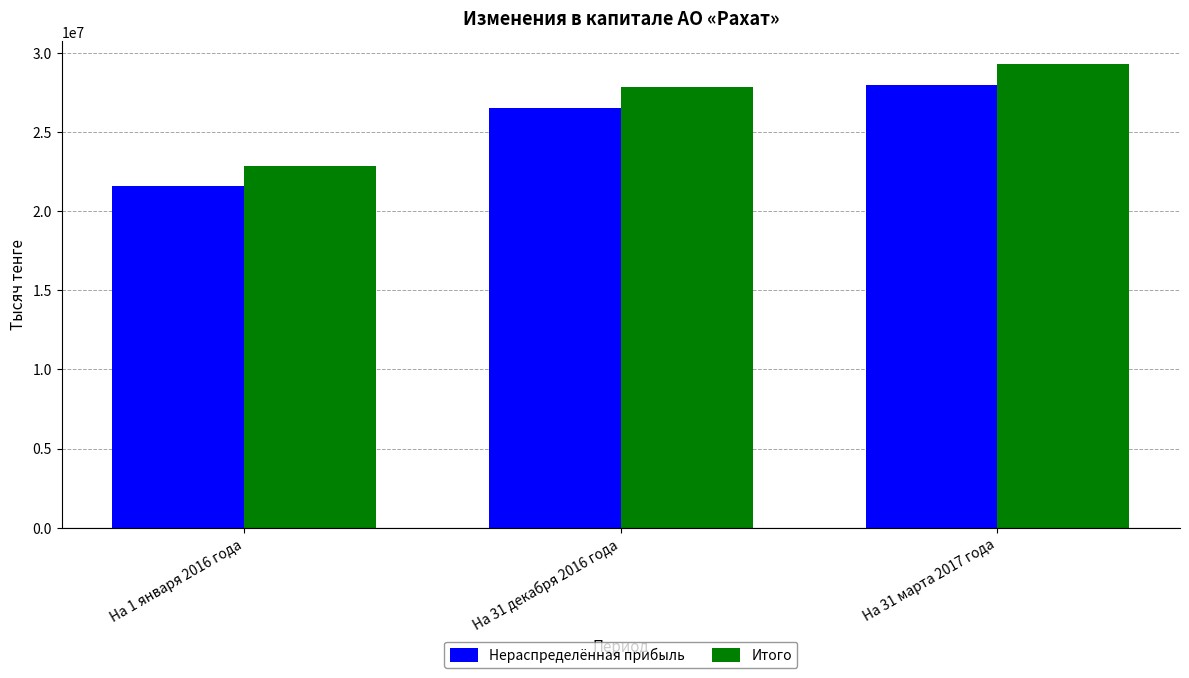

At which label is Нераспределённая прибыль closest to 24775940?

На 31 декабря 2016 года